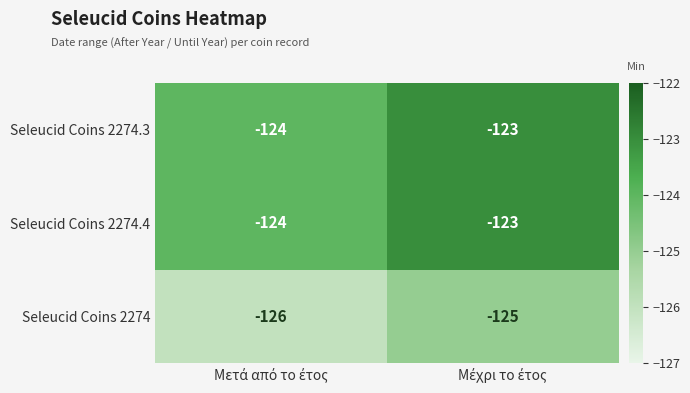

What is the maximum value for Seleucid Coins 2274?

-125